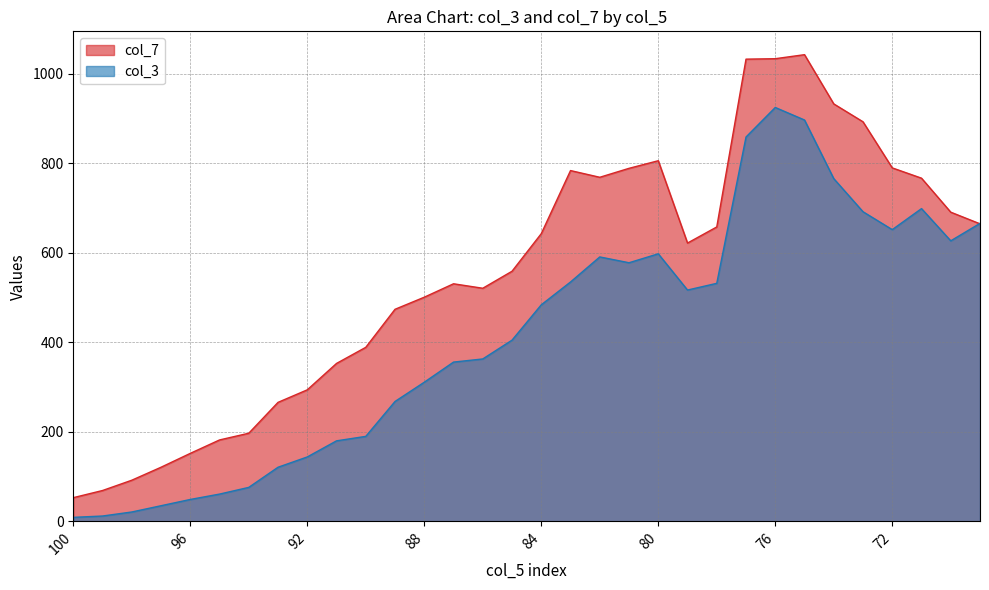

What is the value of the col_7 point at the 12th from the left?

474